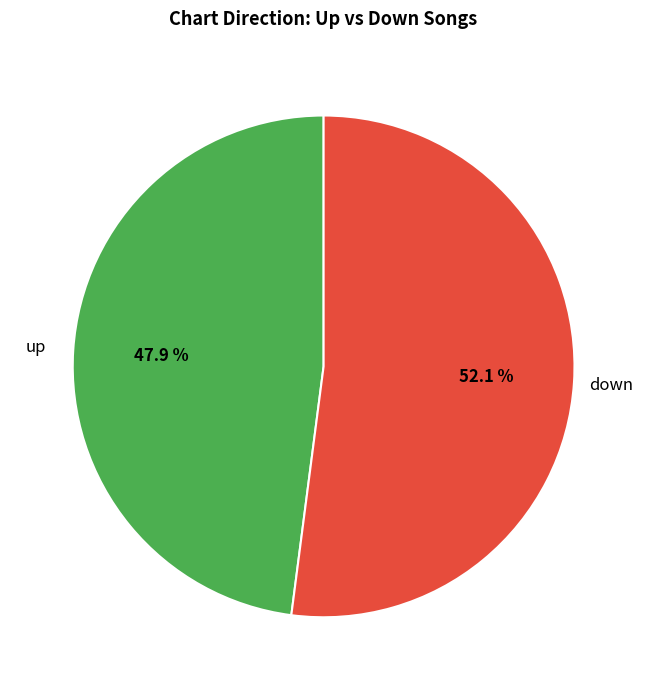

What percentage is the down slice, to the nearest percent?

52%